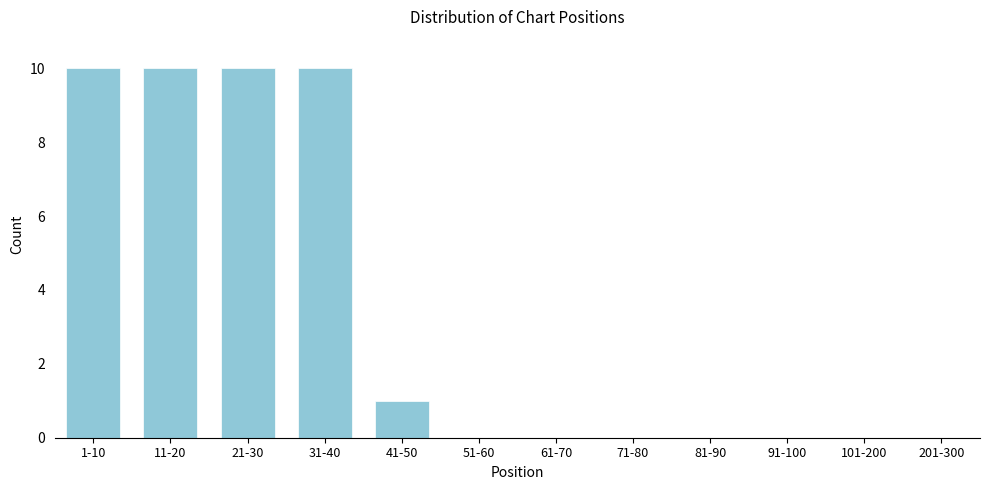

Reading left to right, list all the values displayed in this chart.

1-10=10	11-20=10	21-30=10	31-40=10	41-50=1	51-60=0	61-70=0	71-80=0	81-90=0	91-100=0	101-200=0	201-300=0